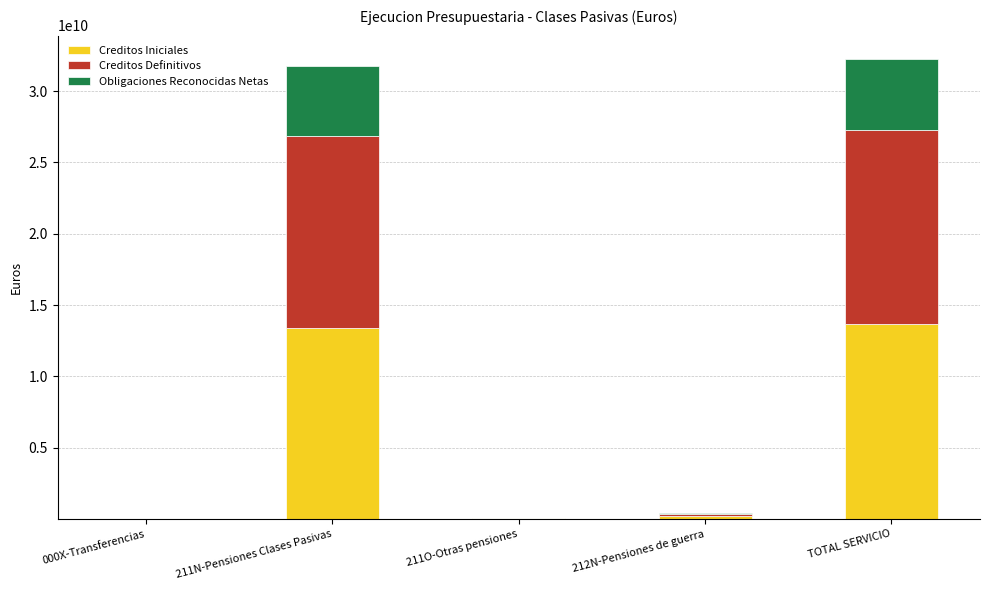

True or false: Creditos Iniciales has a value of 190571610.0 at 212N-Pensiones de guerra.

True